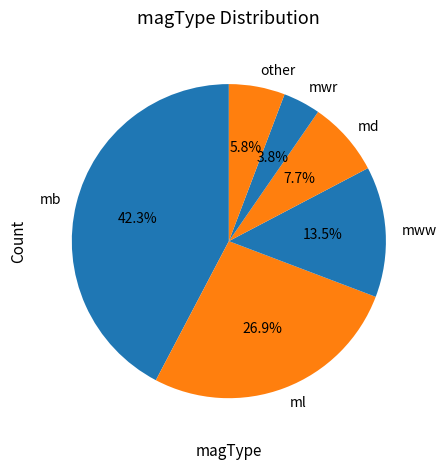

Rank the categories by value from lowest to highest.

mwr, other, md, mww, ml, mb